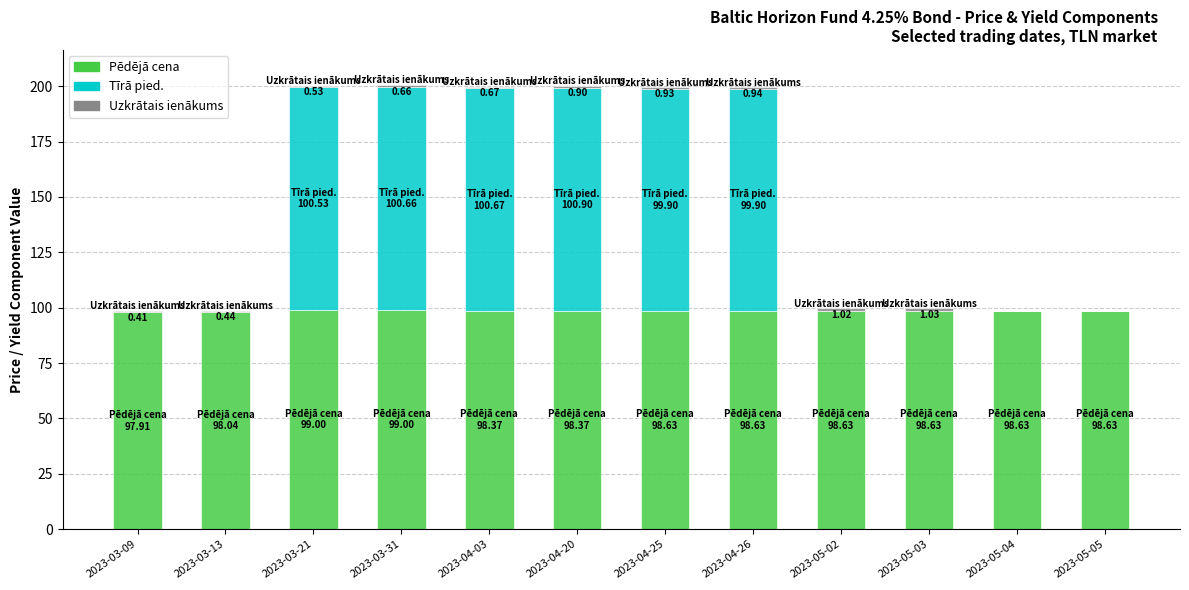

The Pēdējā cena series shows 57.8 at 2023-03-13. True or false?

False